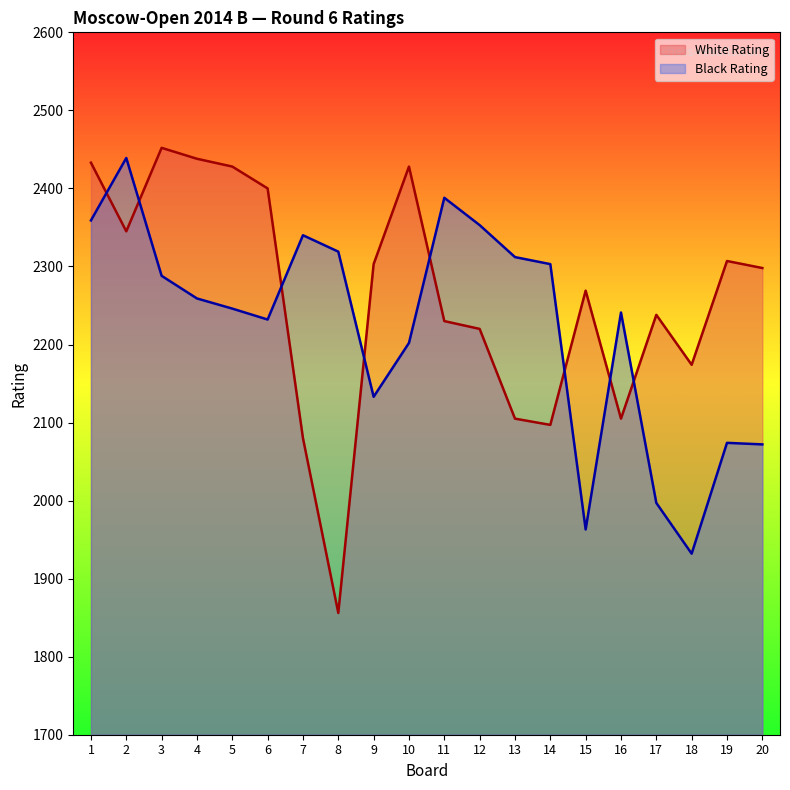

What is the value of the Black Rating point at the 3rd from the left?

2288